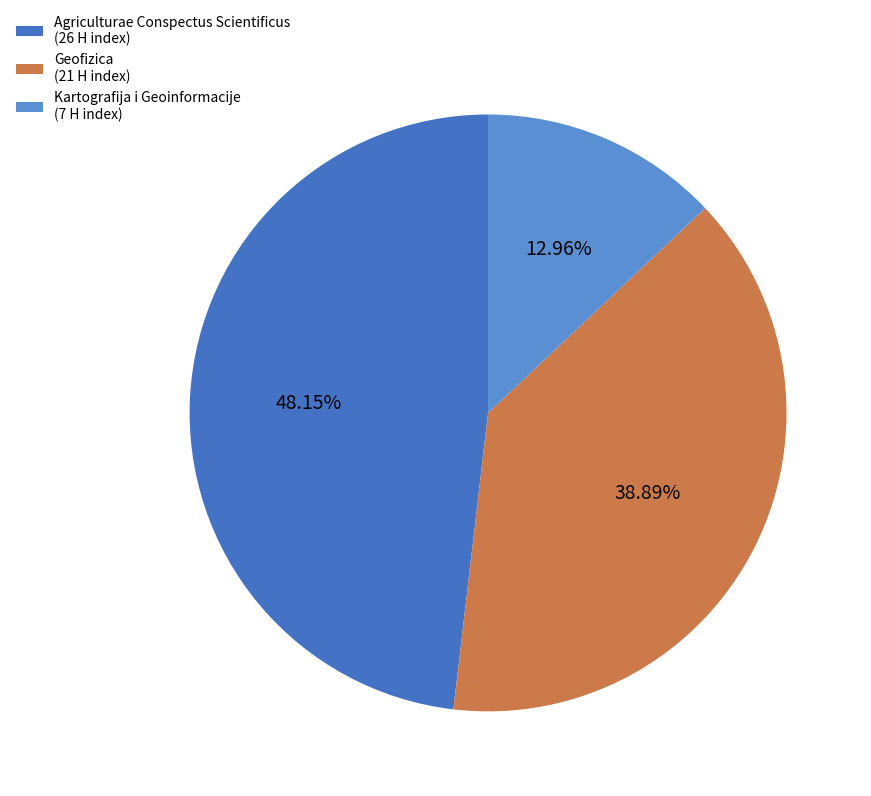

Does any single category account for the majority?

No